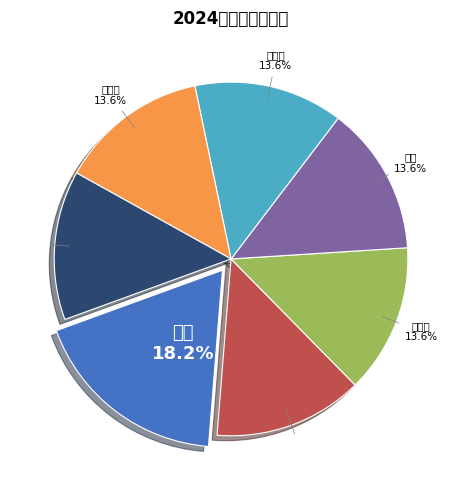

Does any single category account for the majority?

No